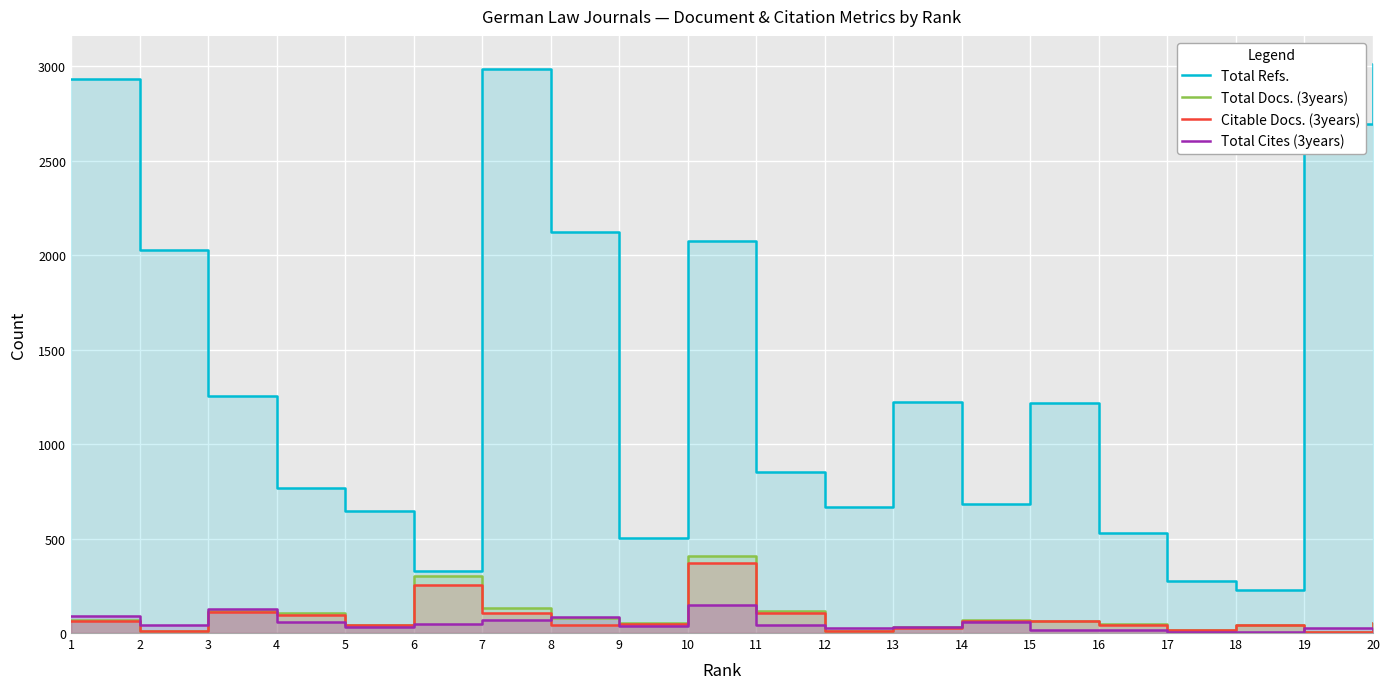

At 12, list the series in order from smallest to largest.

Citable Docs. (3years), Total Docs. (3years), Total Cites (3years), Total Refs.